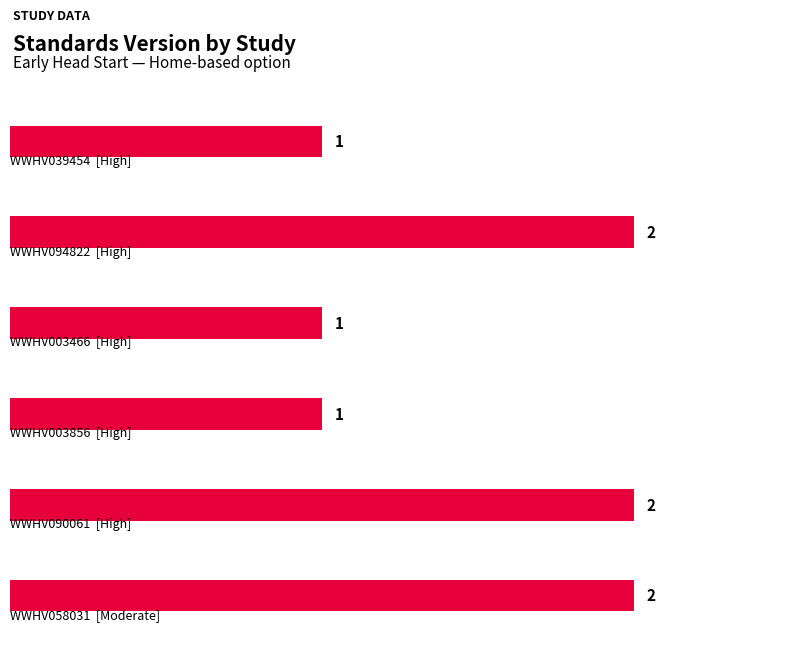

Does the chart contain stacked bars?

No